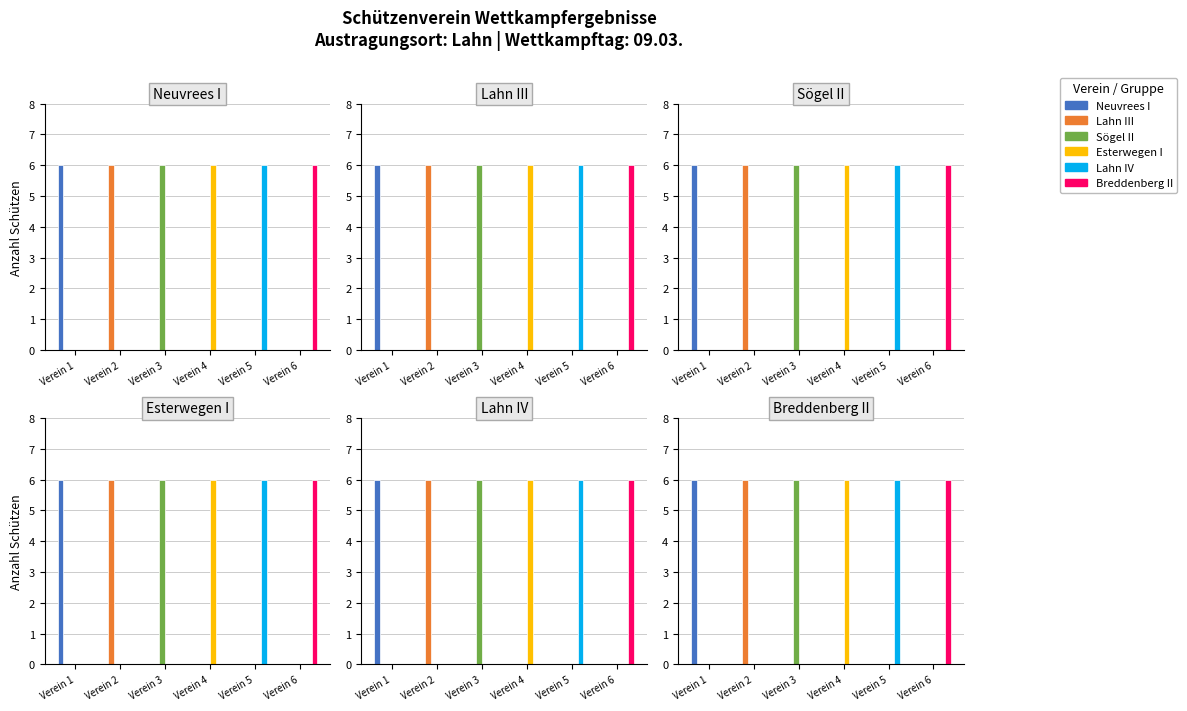

Is the value of Breddenberg II at Verein 1 greater than the value of Esterwegen I at Verein 2?

No